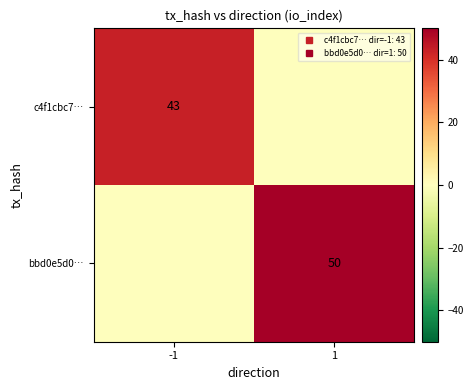

Is it true that bbd0e5d0… equals 14 at 1?

False